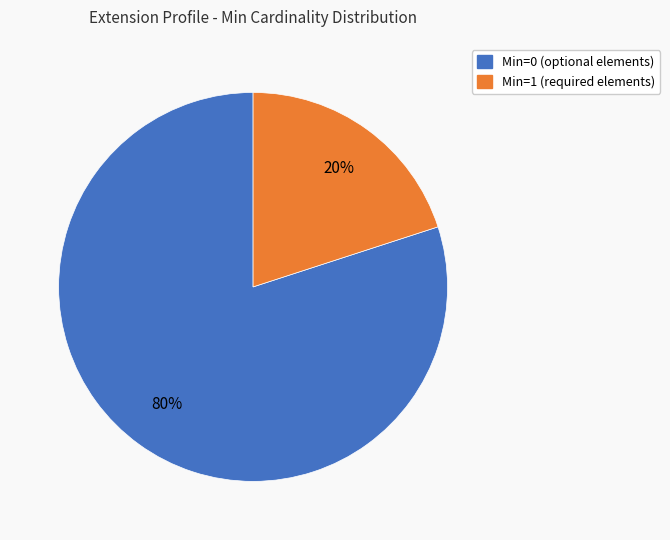

To the nearest percent, what is the difference between the largest and smallest slice percentages?

60%